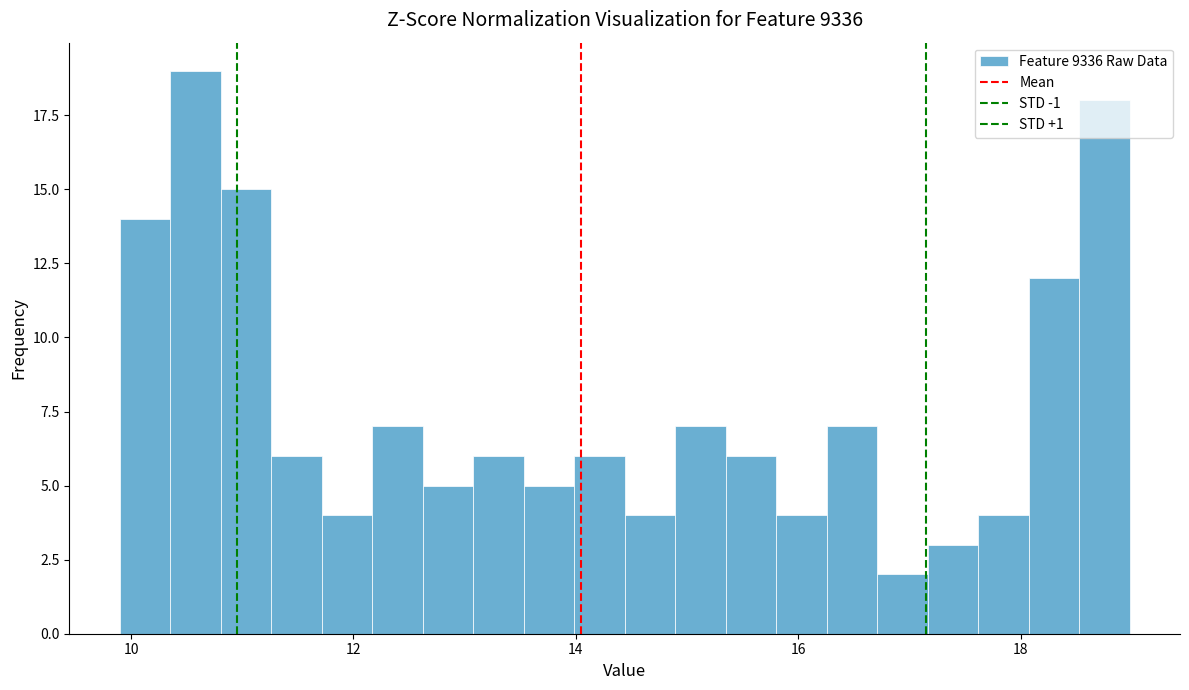

Around what value on the x-axis is the tallest bar? Give the approximate position of its centre, as read against the axis.

10.6